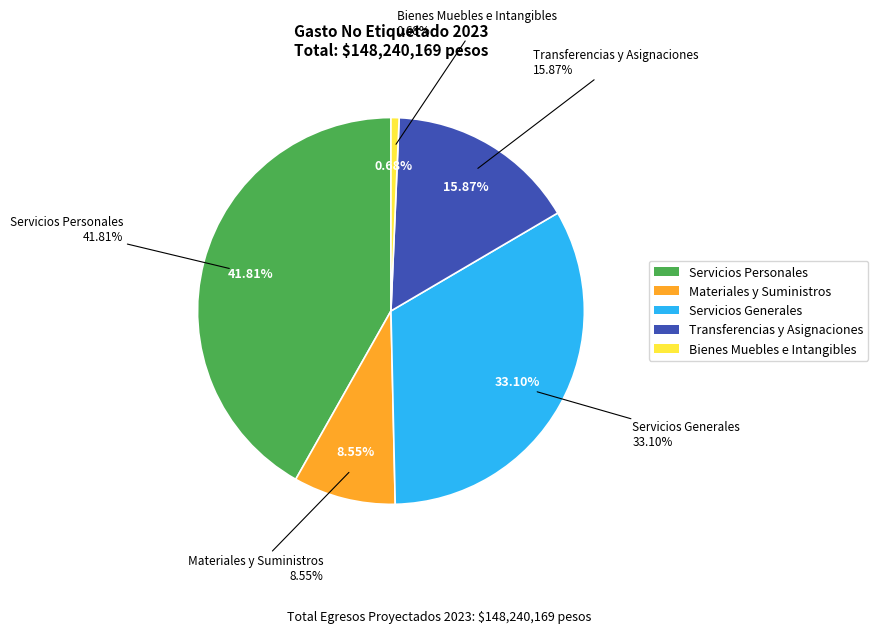

Does Bienes Muebles e Intangibles account for over 50% of the chart?

No